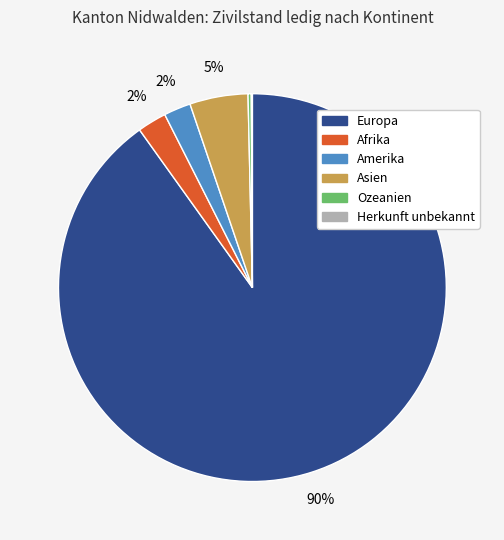

To the nearest percent, what is the combined percentage of Europa and Afrika?

93%